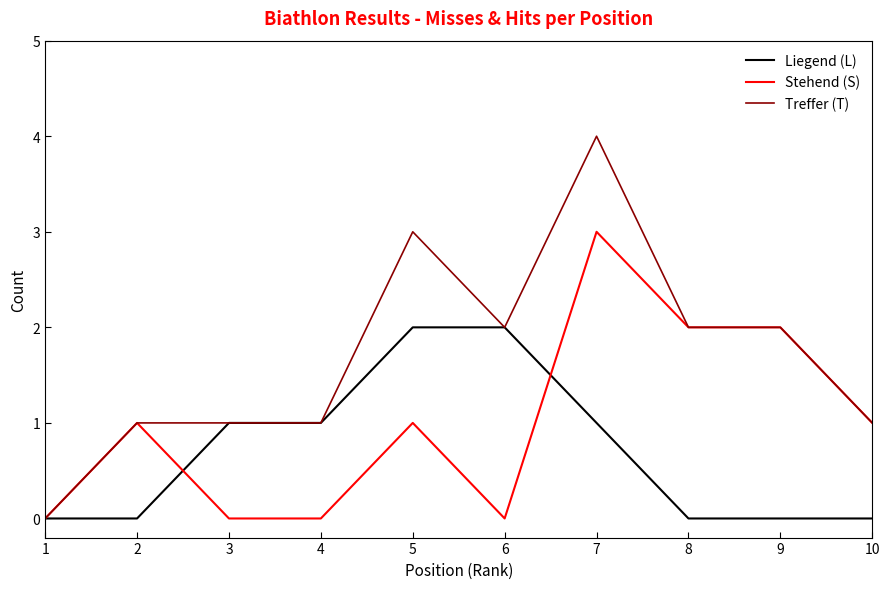

Which series has the largest total across all categories?

Treffer (T)